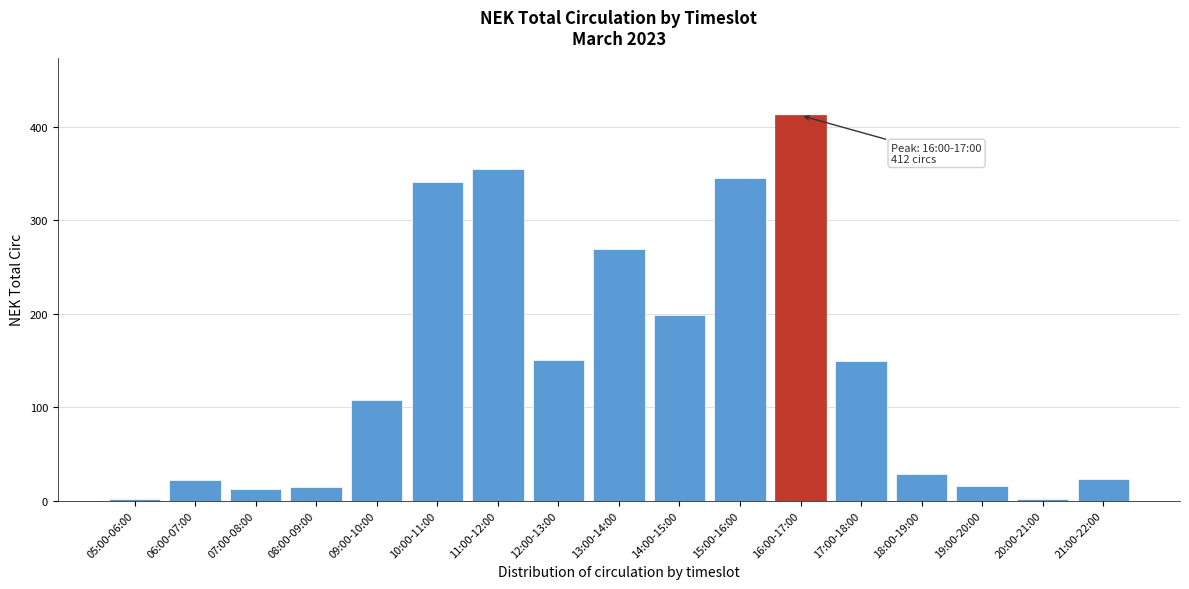

The chart shows a value of 542 at 11:00-12:00. True or false?

False